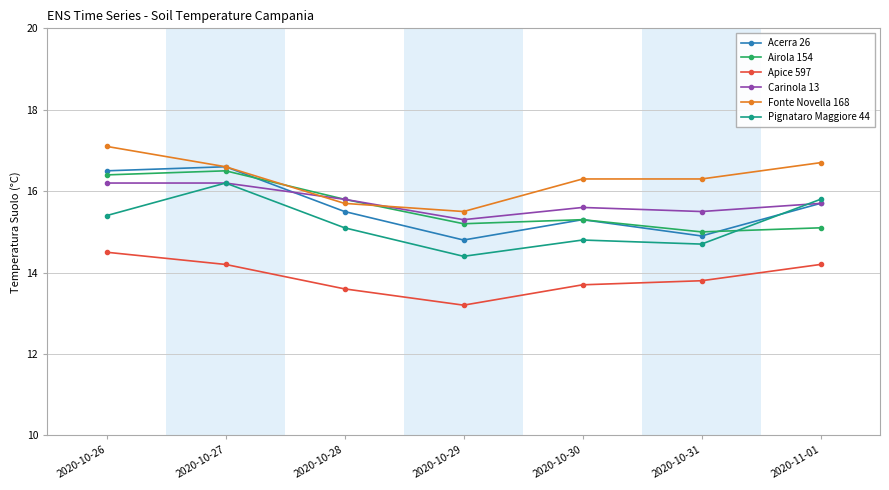

Reading left to right, what are all the values shown in this chart?

Acerra 26: 2020-10-26=16.5	2020-10-27=16.6	2020-10-28=15.5	2020-10-29=14.8	2020-10-30=15.3	2020-10-31=14.9	2020-11-01=15.7
Airola 154: 2020-10-26=16.4	2020-10-27=16.5	2020-10-28=15.8	2020-10-29=15.2	2020-10-30=15.3	2020-10-31=15.0	2020-11-01=15.1
Apice 597: 2020-10-26=14.5	2020-10-27=14.2	2020-10-28=13.6	2020-10-29=13.2	2020-10-30=13.7	2020-10-31=13.8	2020-11-01=14.2
Carinola 13: 2020-10-26=16.2	2020-10-27=16.2	2020-10-28=15.8	2020-10-29=15.3	2020-10-30=15.6	2020-10-31=15.5	2020-11-01=15.7
Fonte Novella 168: 2020-10-26=17.1	2020-10-27=16.6	2020-10-28=15.7	2020-10-29=15.5	2020-10-30=16.3	2020-10-31=16.3	2020-11-01=16.7
Pignataro Maggiore 44: 2020-10-26=15.4	2020-10-27=16.2	2020-10-28=15.1	2020-10-29=14.4	2020-10-30=14.8	2020-10-31=14.7	2020-11-01=15.8